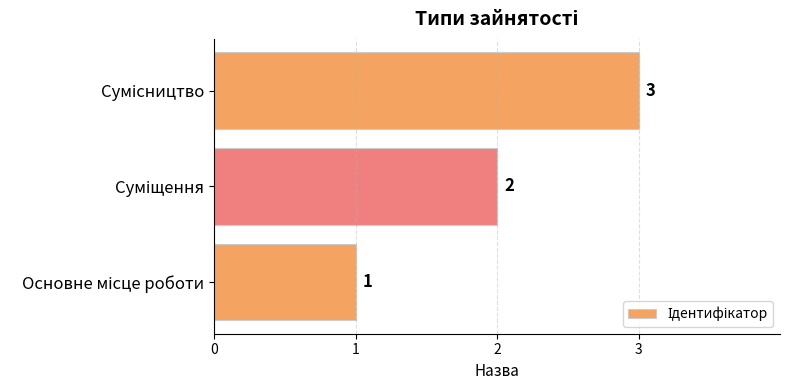

Does the chart contain stacked bars?

No